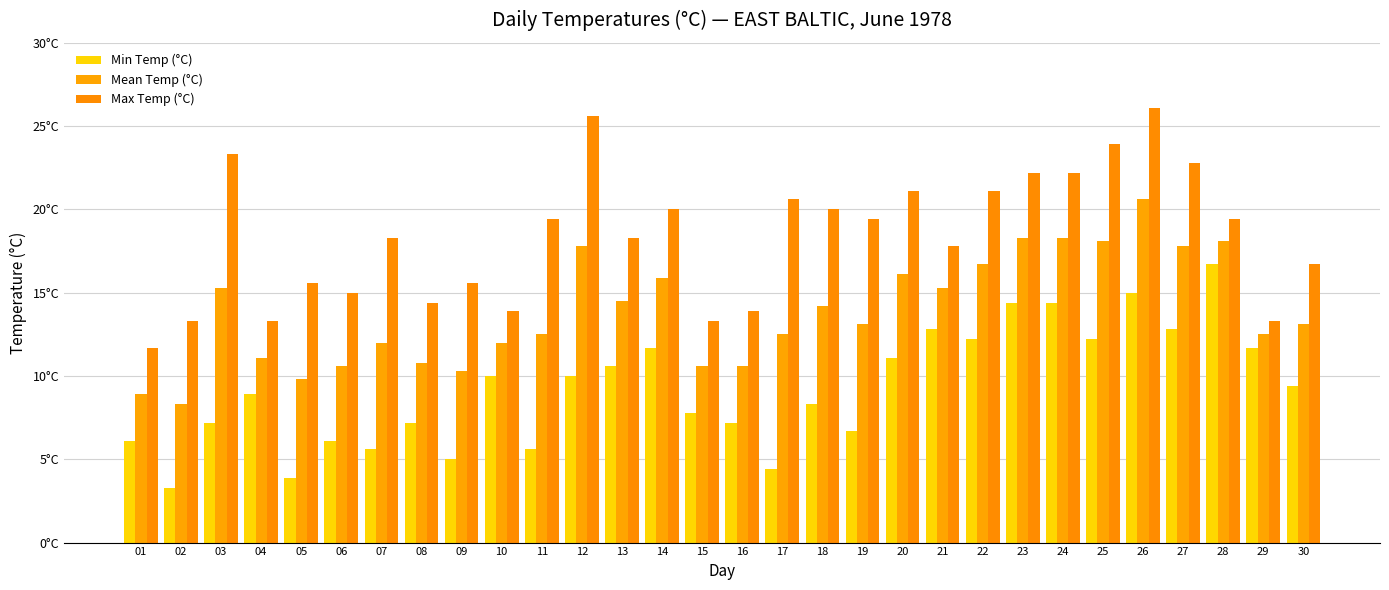

Which category has the lowest value in the Max Temp (°C) series?

01